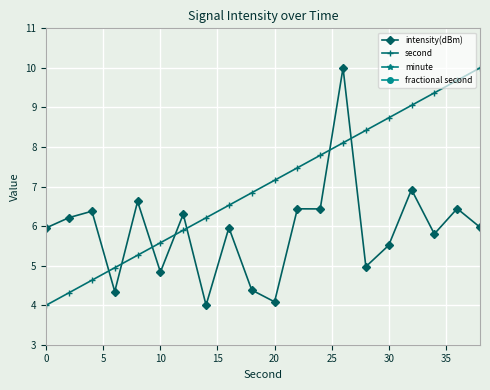

True or false: fractional second and minute intersect in this chart.

False